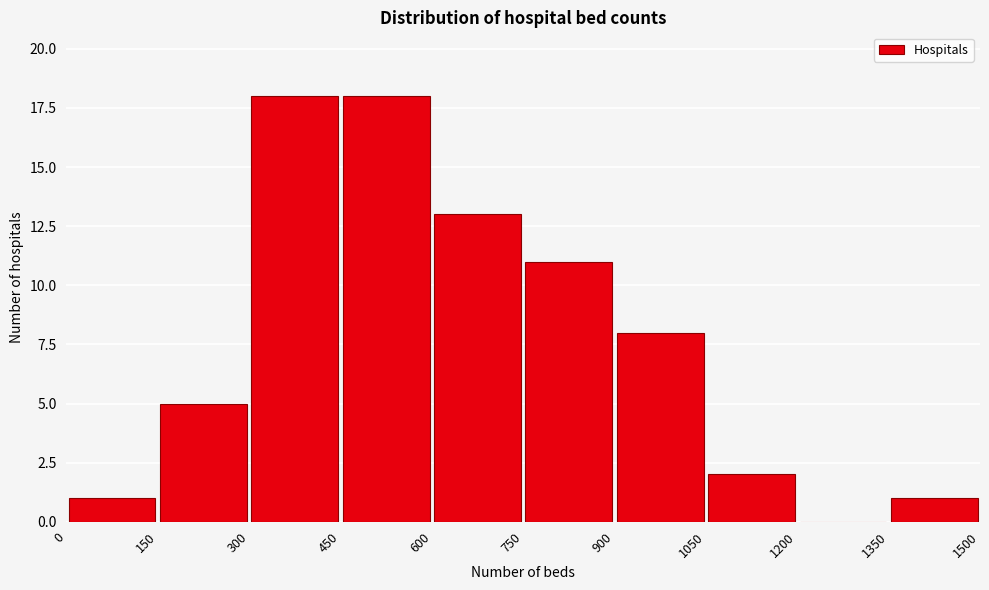

Reading left to right, transcribe this chart: for each bar, give the range it covers on the x-axis and its height. The values are not printed on the chart, so give them approximately, as read against the axis.

0 to 150: 1
150 to 300: 5
300 to 450: 18
450 to 600: 18
600 to 750: 13
750 to 900: 11
900 to 1050: 8
1050 to 1200: 2
1200 to 1350: 0
1350 to 1500: 1